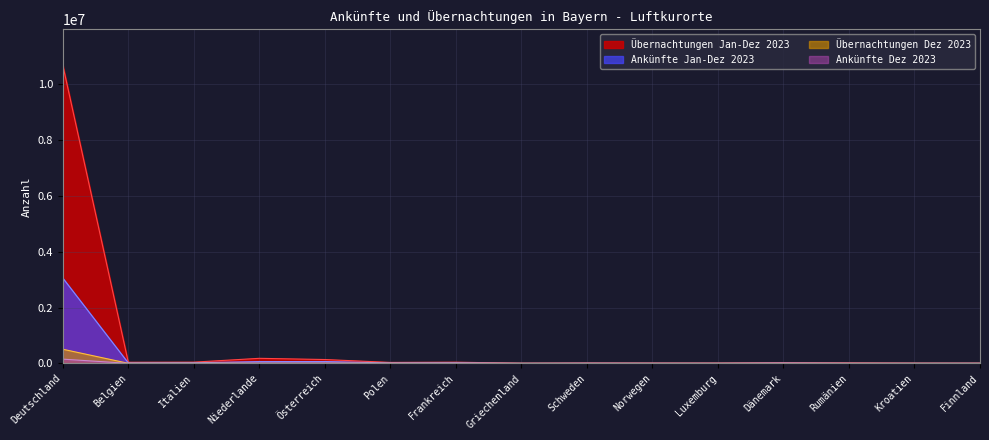

How many lines are shown in the chart?

4